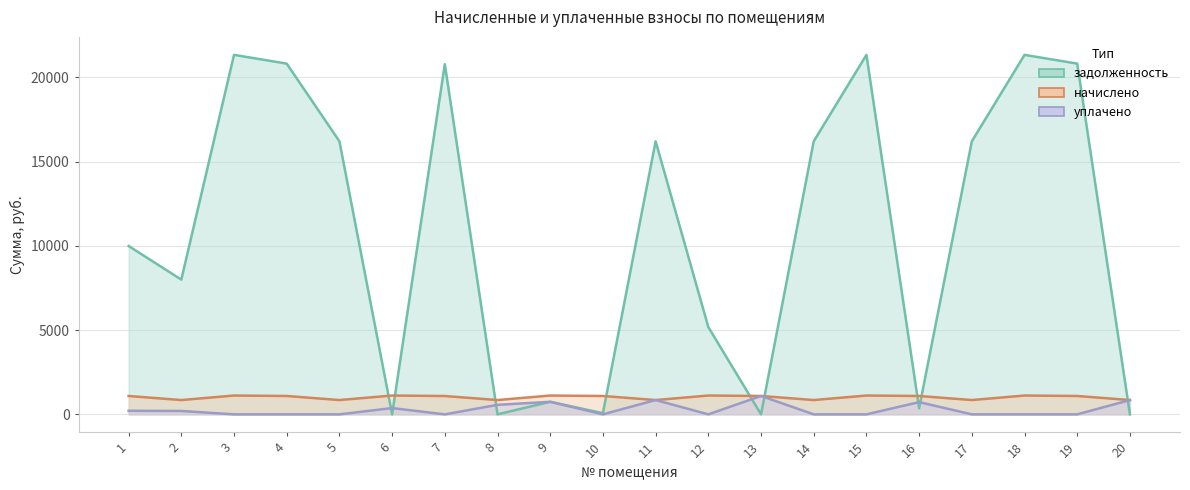

Reading left to right, list all the values displayed in this chart.

задолженность: 1=9994.9	2=7999.8	3=21342.0	4=20822.3	5=16209.5	6=0.0	7=20789.8	8=0.0	9=745.1	10=70.2	11=16209.5	12=5179.8	13=0.4	14=16209.5	15=21342.0	16=362.7	17=16209.5	18=21342.0	19=20822.3	20=0.0
начислено: 1=1090.3	2=848.8	3=1117.6	4=1090.3	5=848.8	6=1117.6	7=1088.6	8=848.8	9=1117.6	10=1090.3	11=848.8	12=1117.6	13=1090.3	14=848.8	15=1117.6	16=1090.3	17=848.8	18=1117.6	19=1090.3	20=848.8
уплачено: 1=212.3	2=200.0	3=0.0	4=0.0	5=0.0	6=373.0	7=0.0	8=565.0	9=745.0	10=0.0	11=850.0	12=0.0	13=1090.0	14=0.0	15=0.0	16=726.0	17=0.0	18=0.0	19=0.0	20=849.0